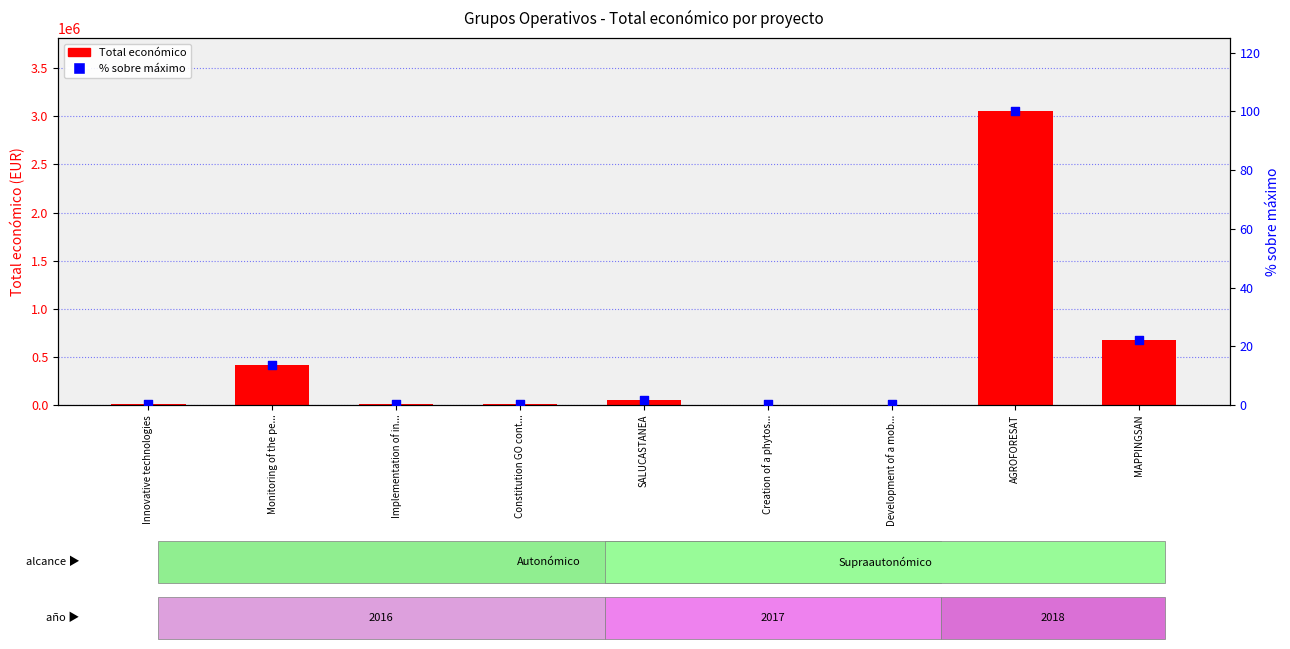

Which series has the widest spread of Y values?

Total económico